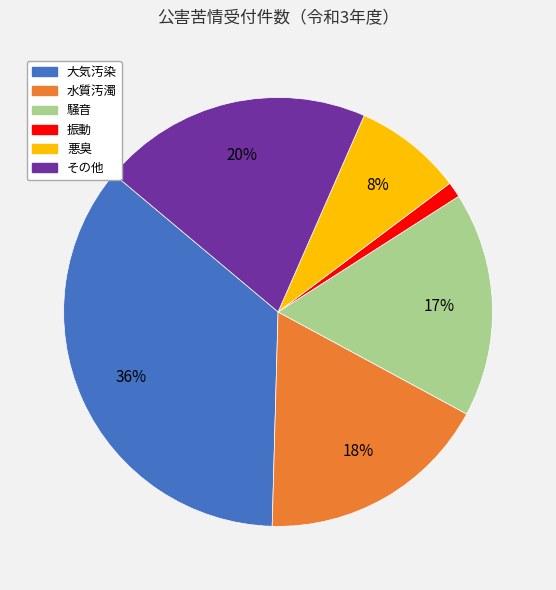

Which slice is the largest?

大気汚染